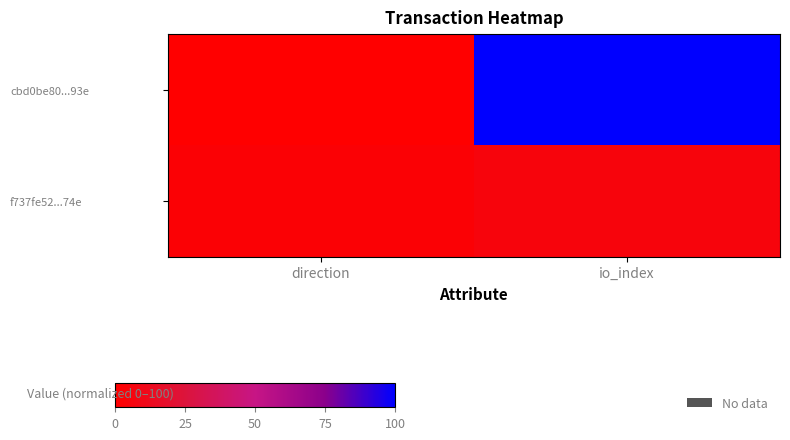

List the series in order of their peak value, lowest first.

f737fe52...74e, cbd0be80...93e